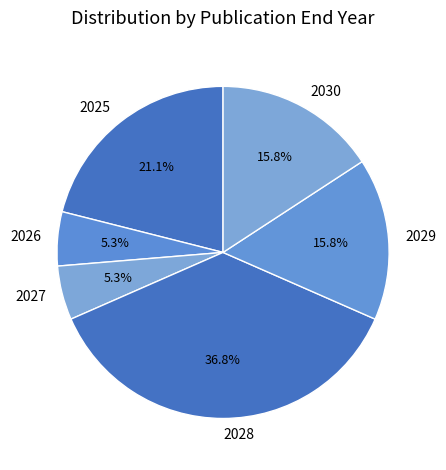

How many slices are in this pie chart?

6